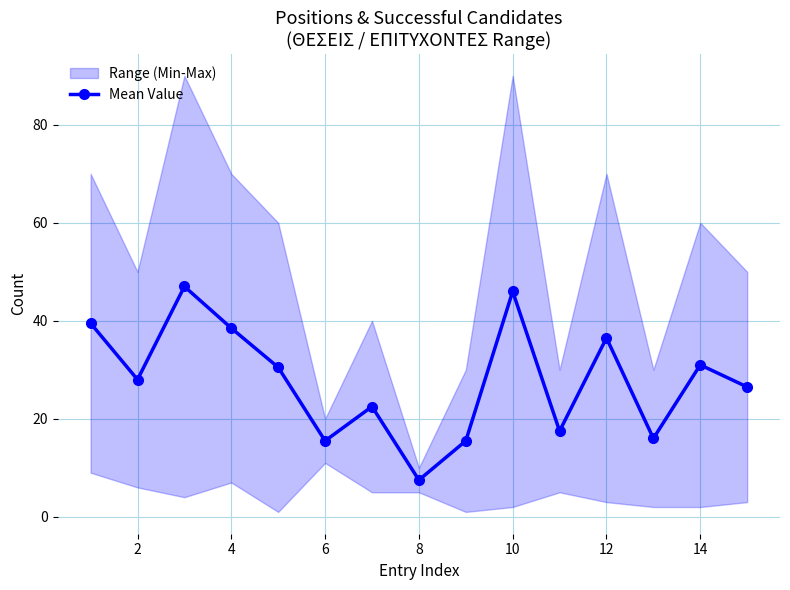

What is the value of the 4th point from the left?

38.5